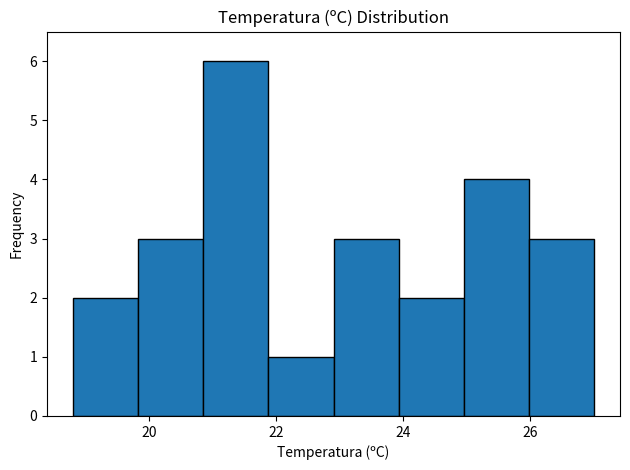

Reading left to right, list every bar in this chart as the range it spans on the x-axis followed by its height. Neither the bar edges nor the heights are printed on the chart, so give them approximately, as read against the axes.

18.8 to 19.8: 2
19.8 to 20.8: 3
20.8 to 21.8: 6
21.8 to 23.0: 1
23.0 to 24.0: 3
24.0 to 25.0: 2
25.0 to 26.0: 4
26.0 to 27.0: 3